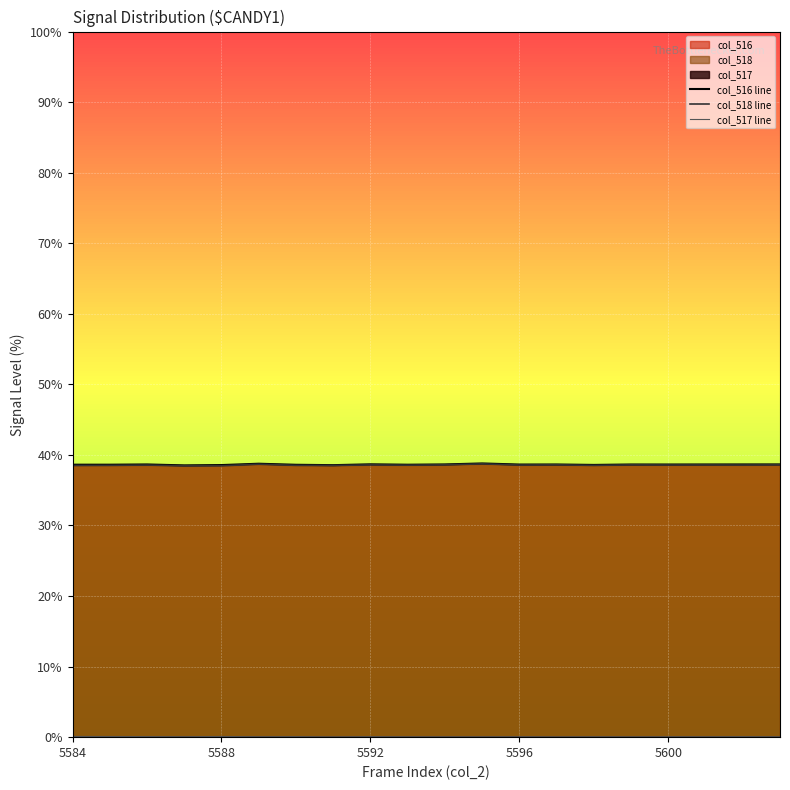

How many interior local peaks does the col_516 line series have?

6